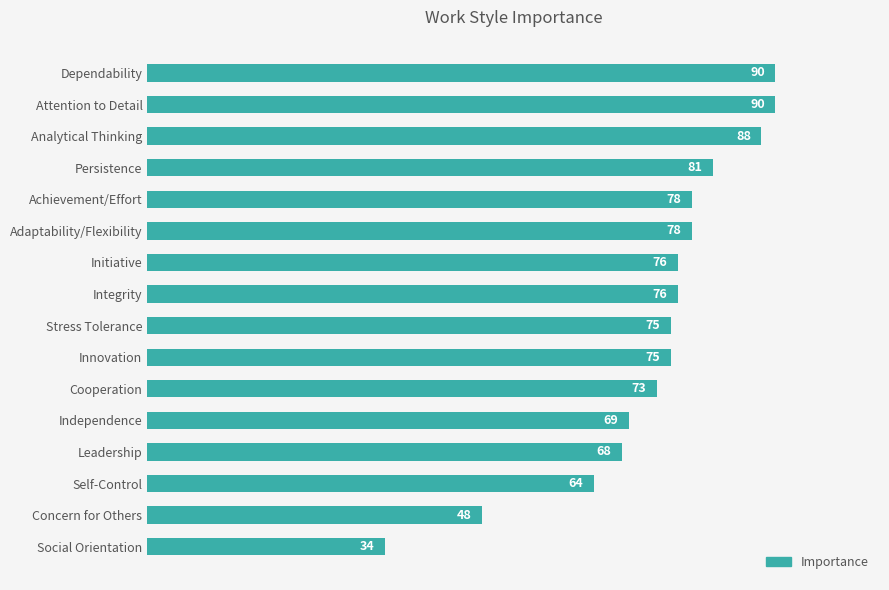

Is it true that the value at Adaptability/Flexibility is 104?

False